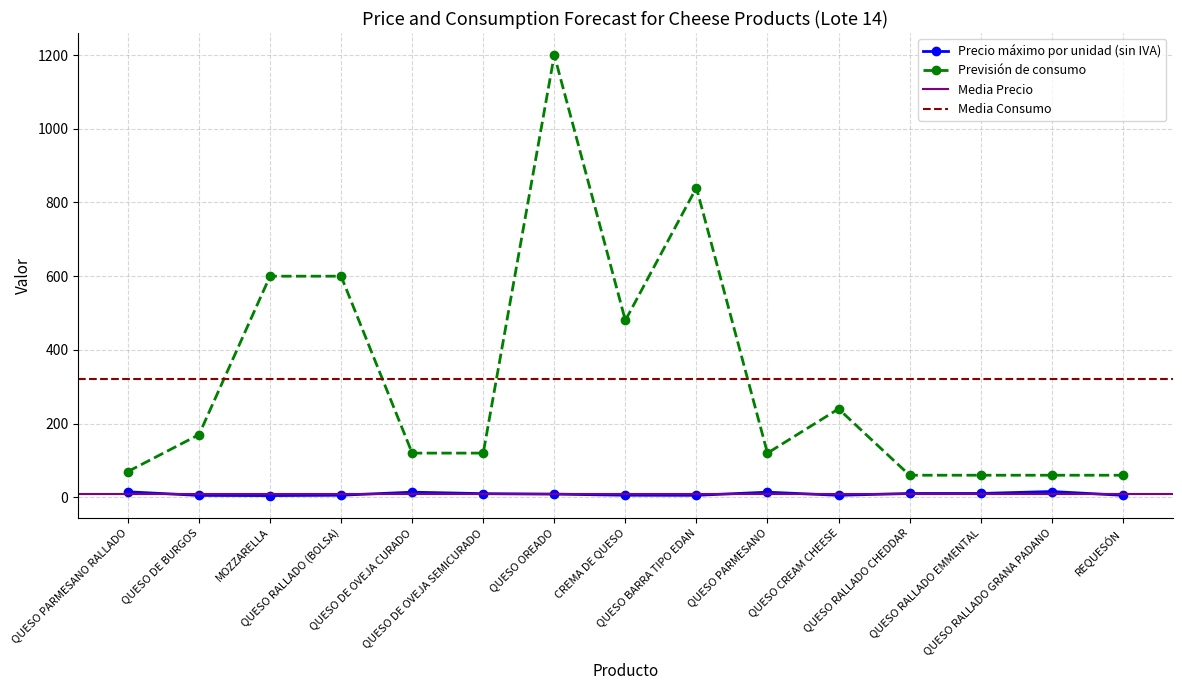

What is the spread (max minus min) of values at QUESO DE BURGOS?

164.8